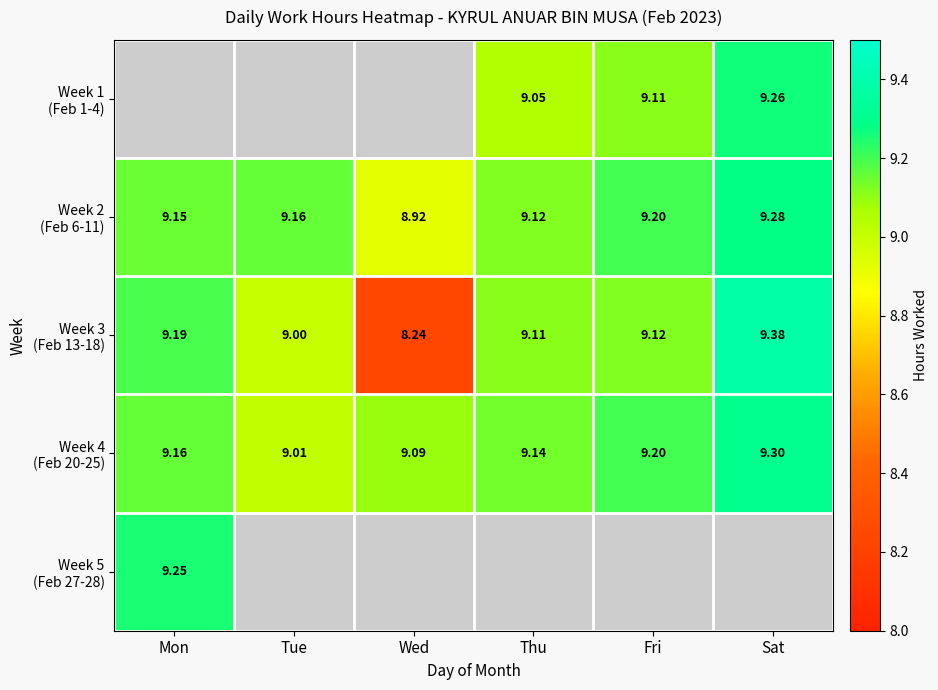

What is the sum of the Week 3 (Feb 13-18) values at Tue and Wed?

17.2